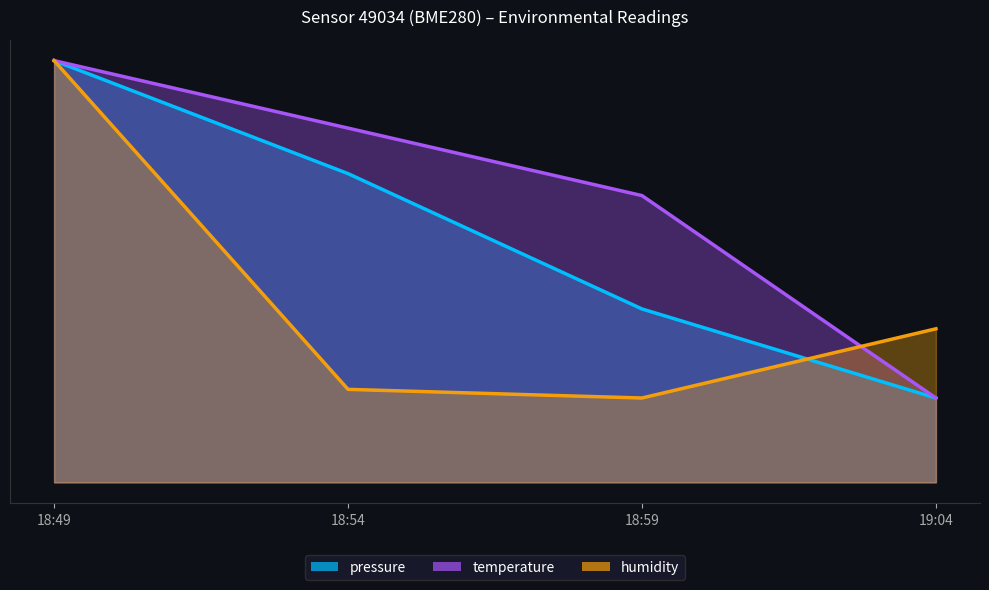

Reading left to right, list all the values displayed in this chart.

pressure: 100.0	33.0	-47.2	-100.0
temperature: 100.0	60.0	20.0	-100.0
humidity: 100.0	-94.9	-100.0	-59.0